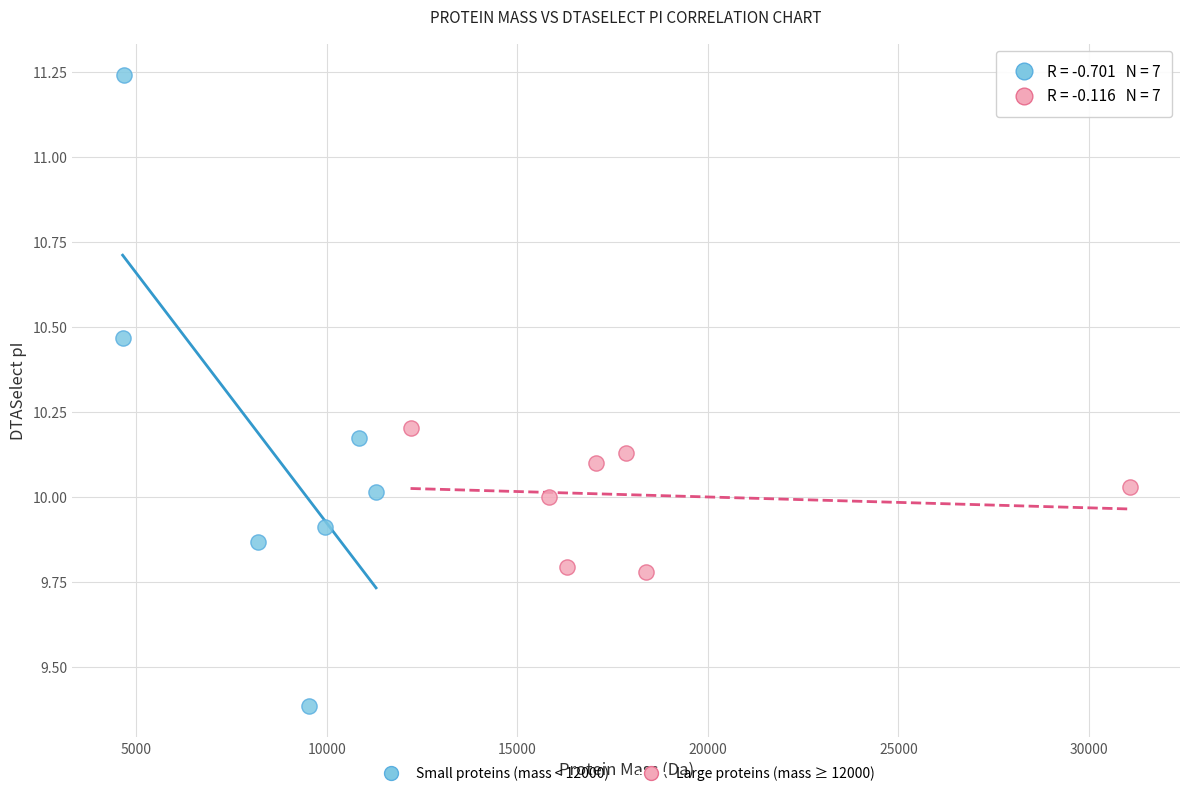

Which series contains the lowest Y value?

Small proteins (mass < 12000)